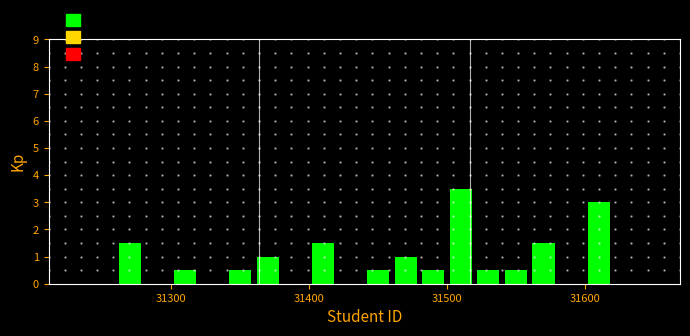

Around what value on the x-axis is the tallest bar? Give the approximate position of its centre, as read against the axis.

31510